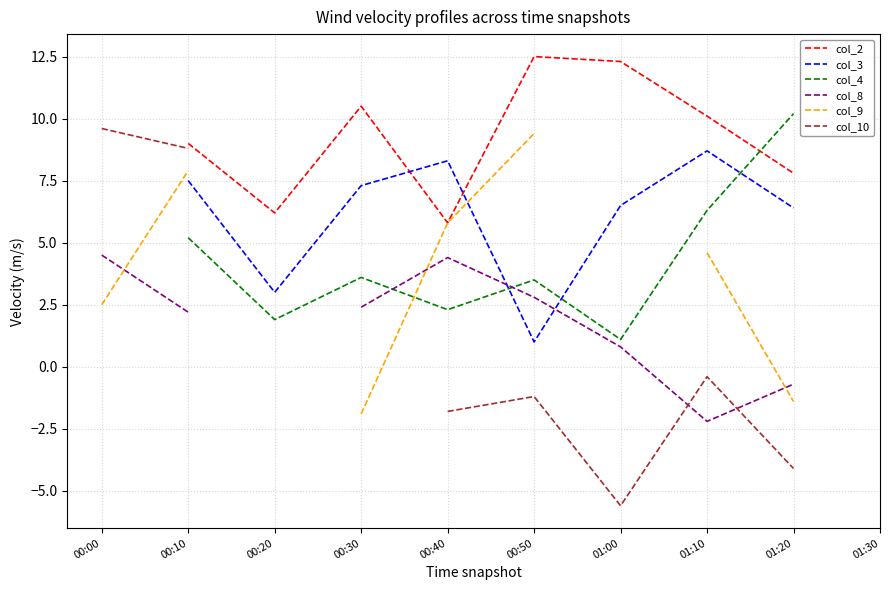

What is the maximum value shown in the chart?

12.5